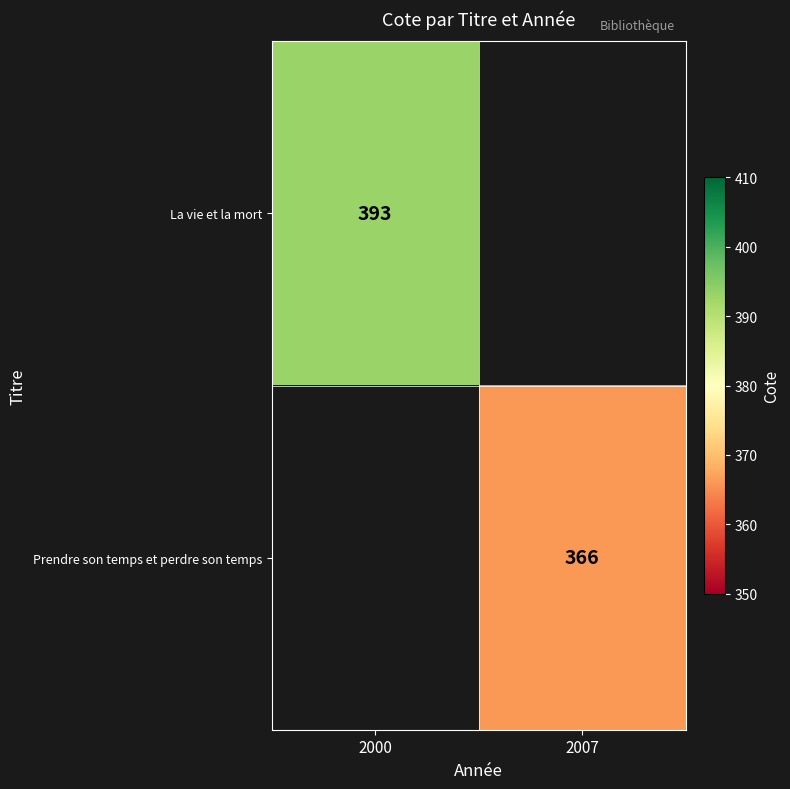

Is the value of Prendre son temps et perdre son temps at 2007 greater than the value of La vie et la mort at 2000?

No